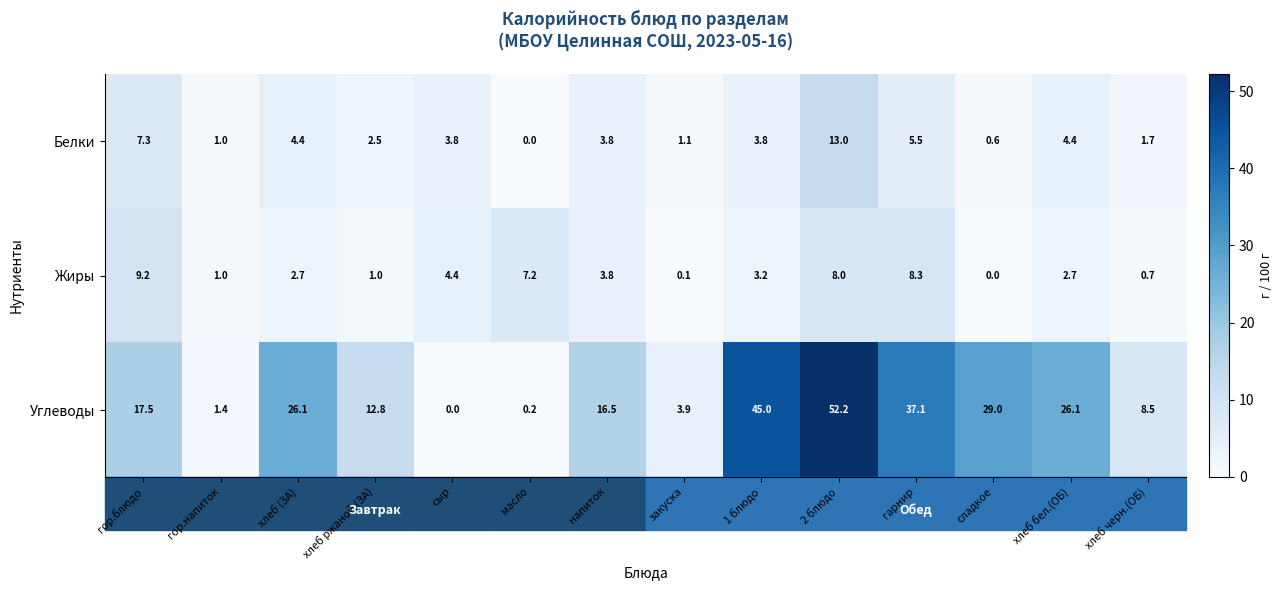

What is the total value across all series at напиток?

24.1